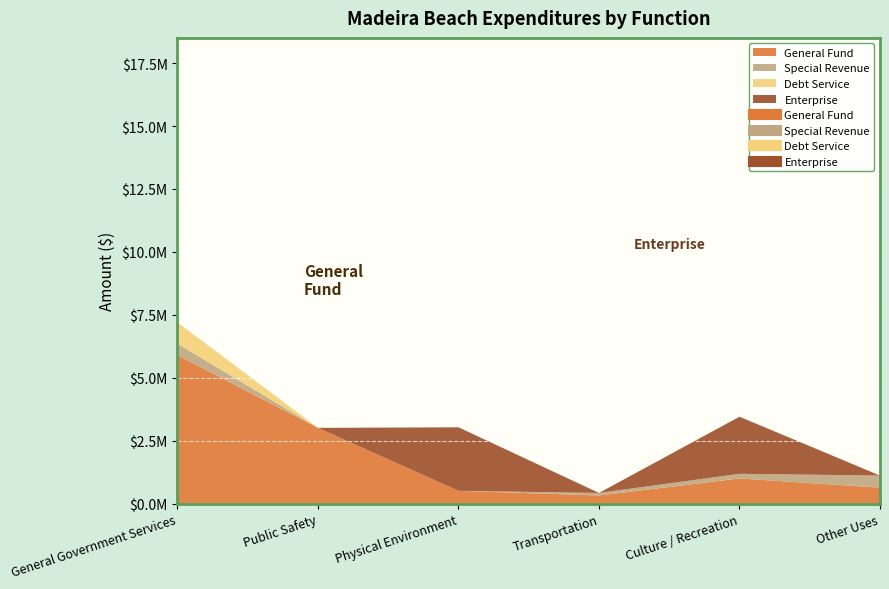

Which series changed the most between Public Safety and Transportation?

General Fund